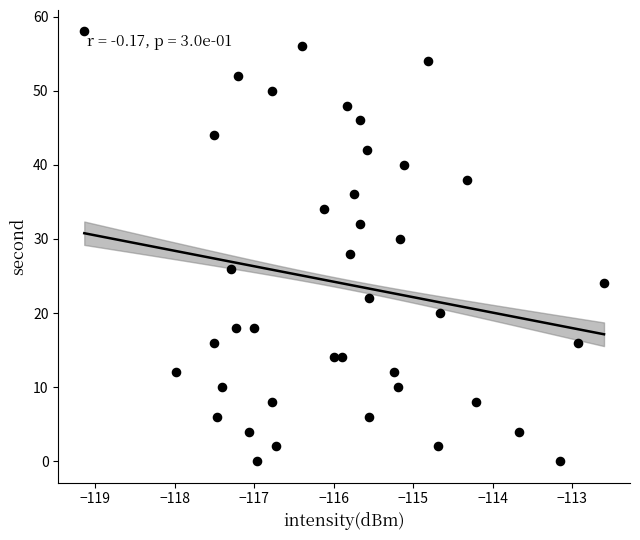

What is the range of Y values (max minus min)?

58